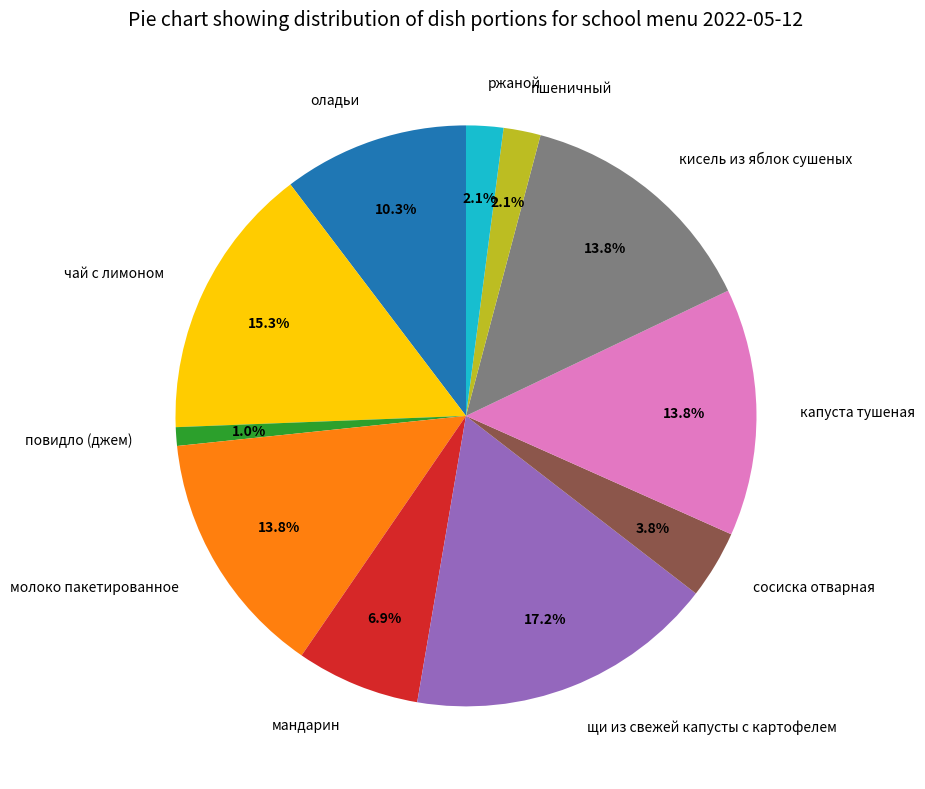

True or false: молоко пакетированное accounts for 25% of the total.

False